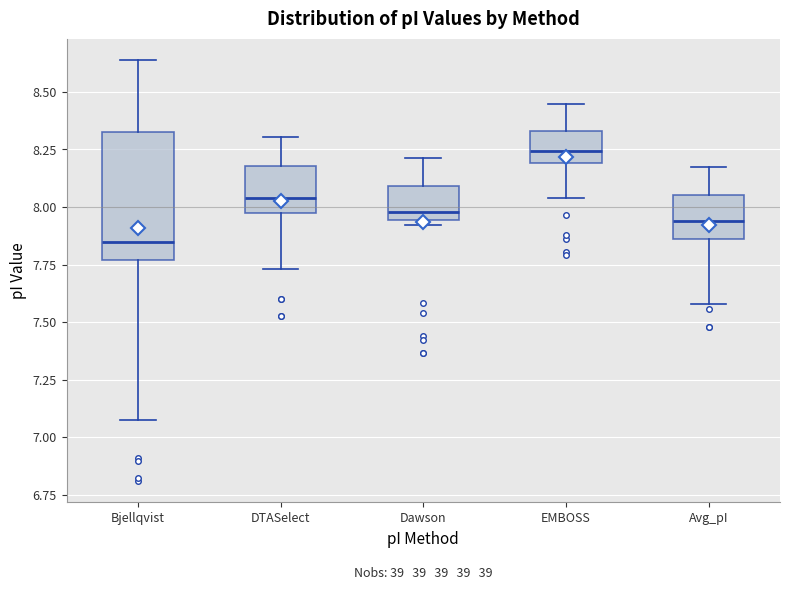

Which box has the highest median line?

EMBOSS